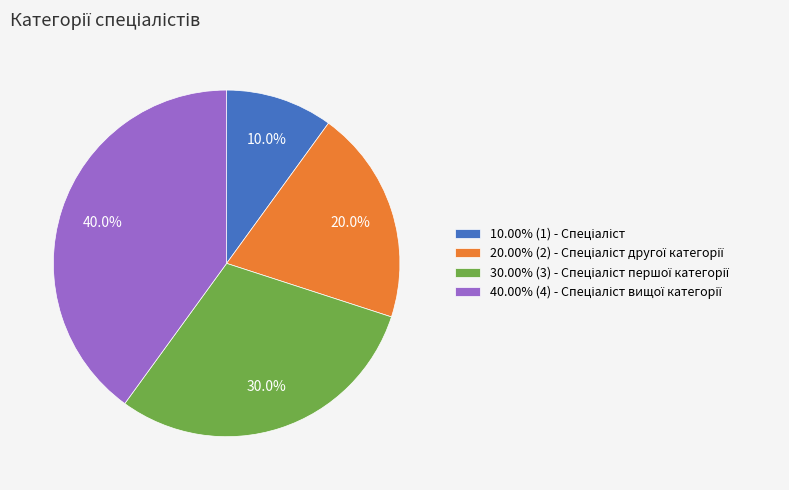

To the nearest percent, what is the average slice percentage?

25%